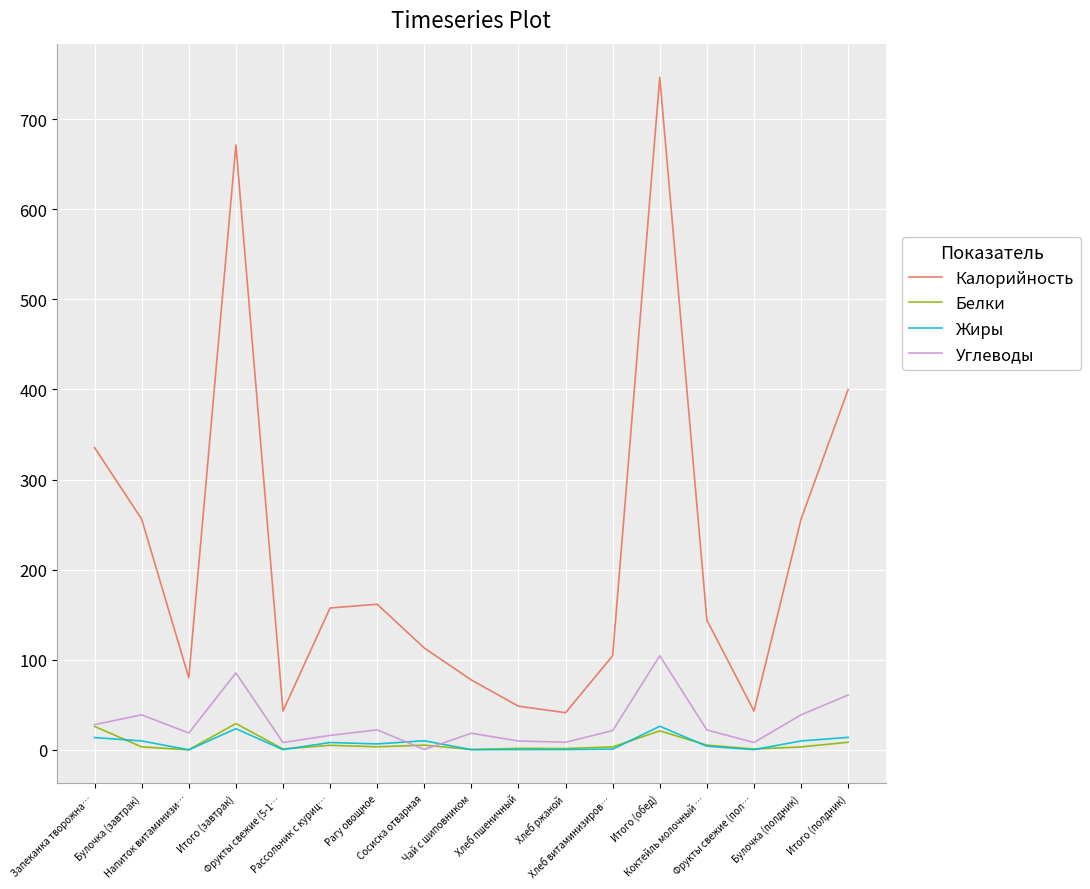

Is this an area chart (filled region under the line)?

No